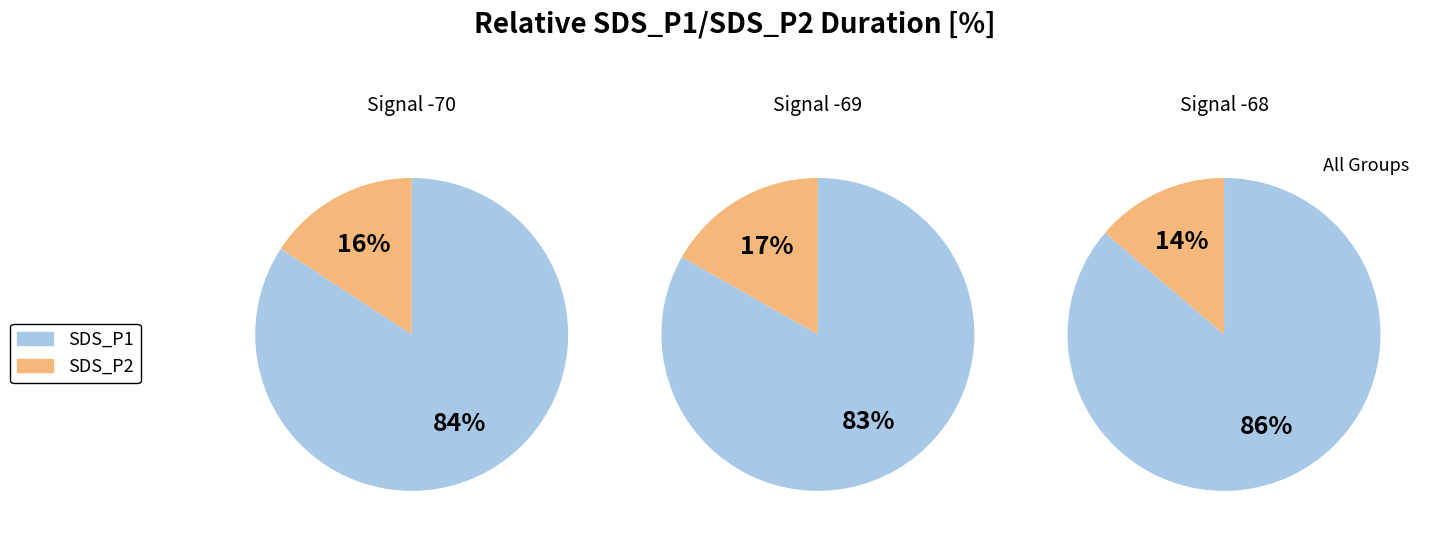

Is SDS_P1 the majority of the pie?

Yes